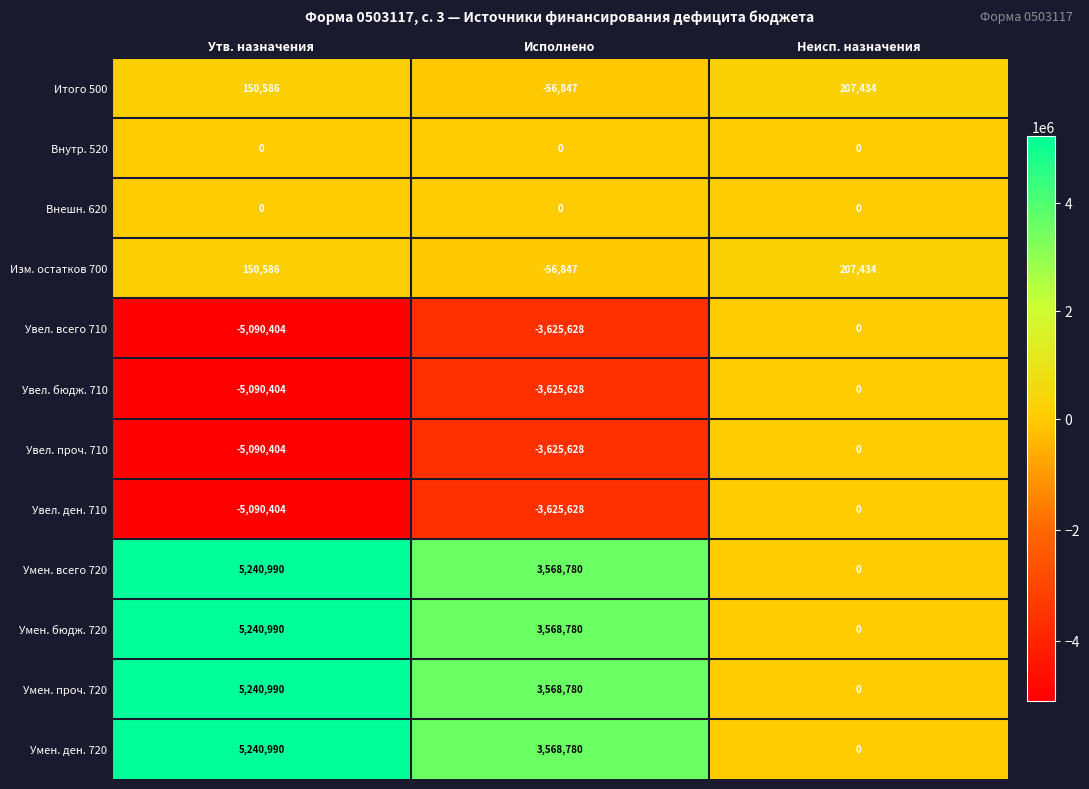

What is the spread (max minus min) of values at Исполнено?

7194408